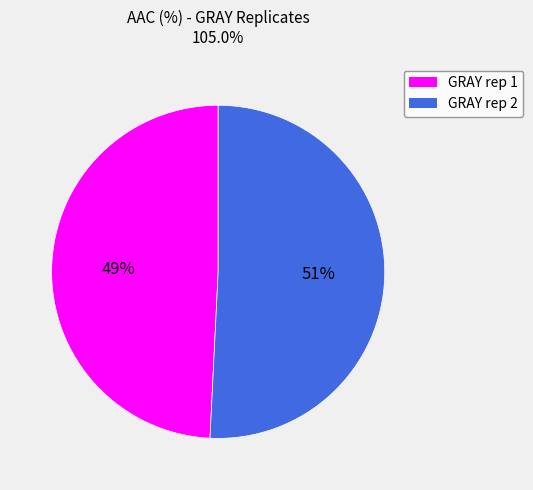

Which category accounts for the majority?

GRAY rep 2